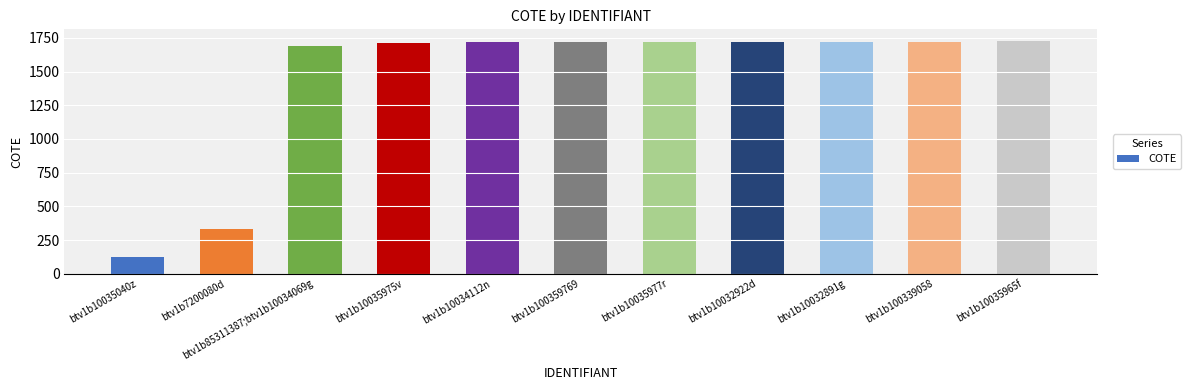

What is the label of the 7th bar from the left?

btv1b10035977r